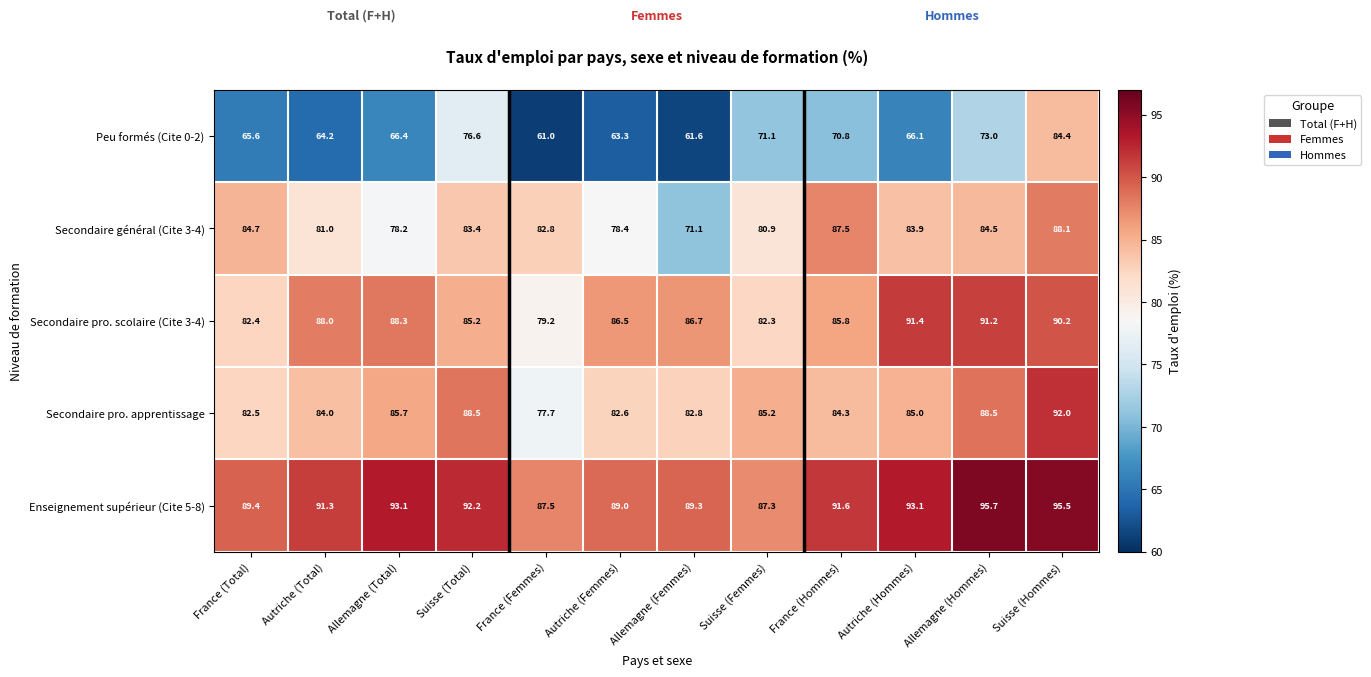

What is the spread (max minus min) of values at Allemagne (Femmes)?

27.7